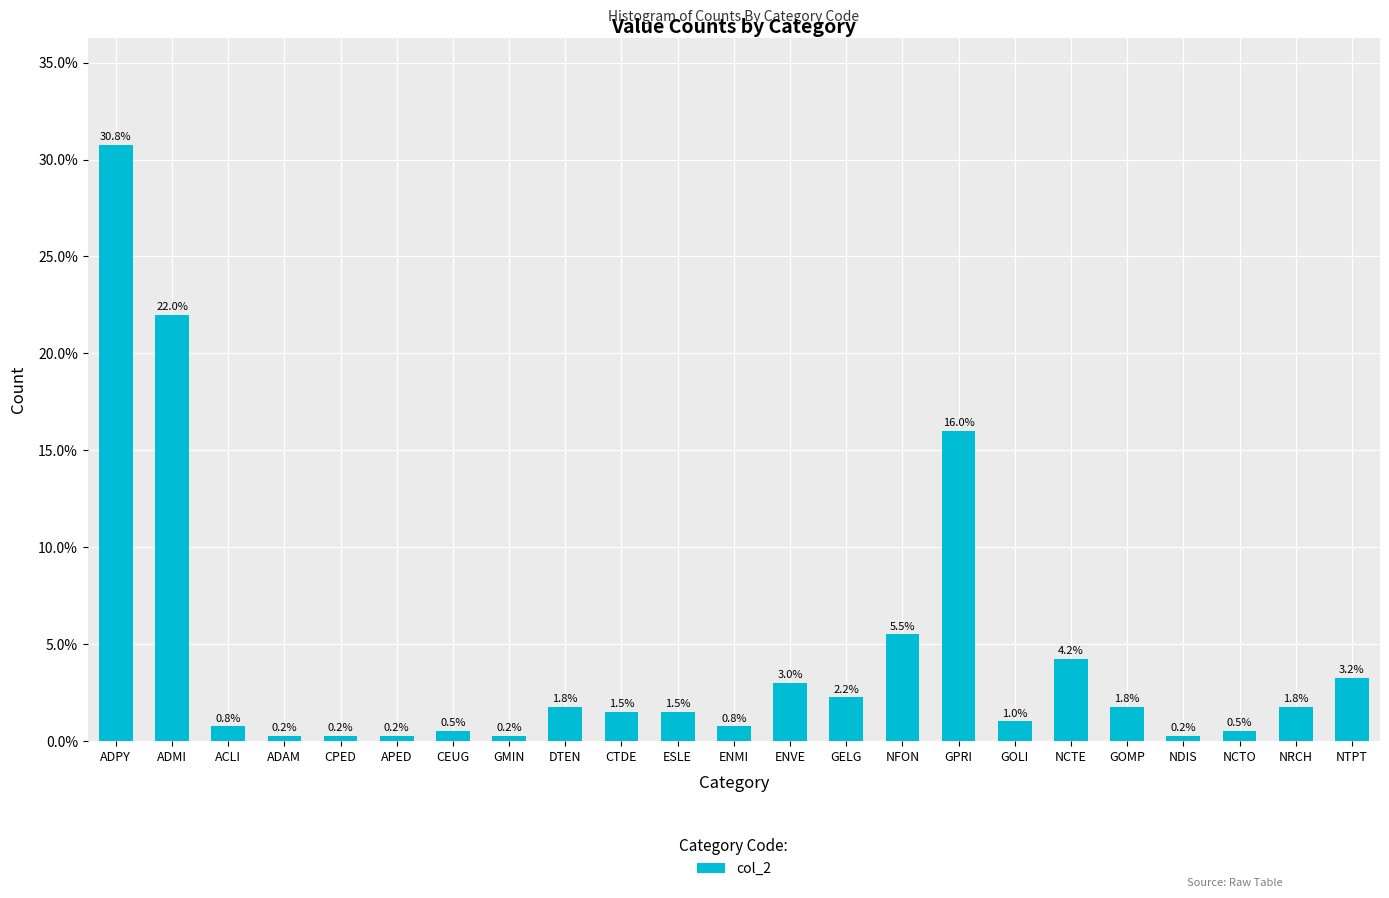

At which category does the chart reach its peak across all series?

ADPY